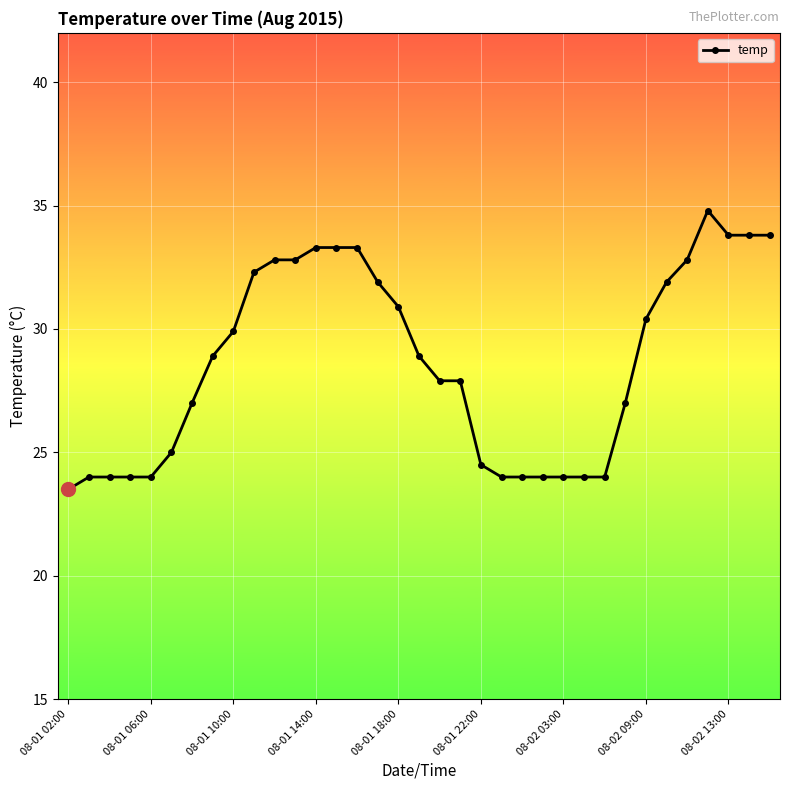

What is the sum of all values?

1002.4